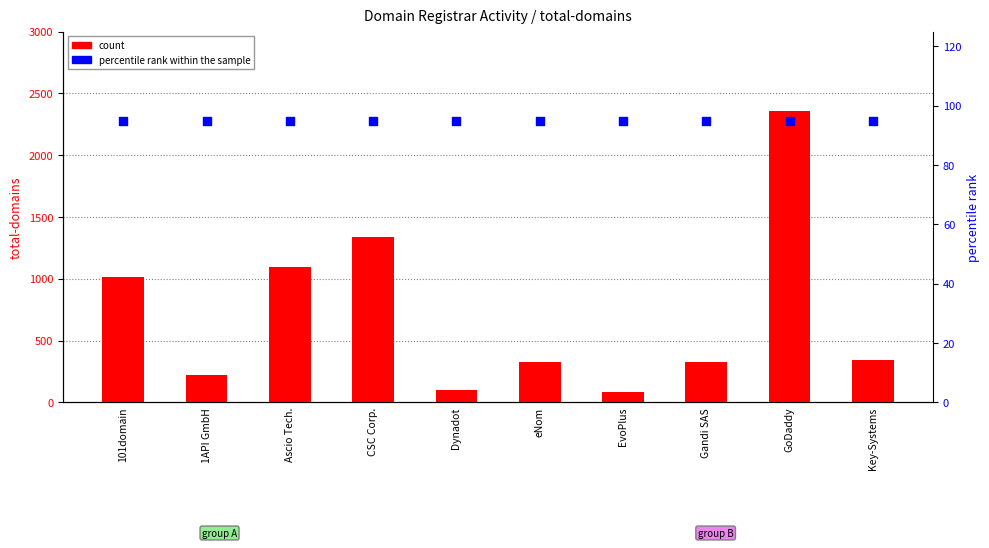

Which series has the widest spread of Y values?

count